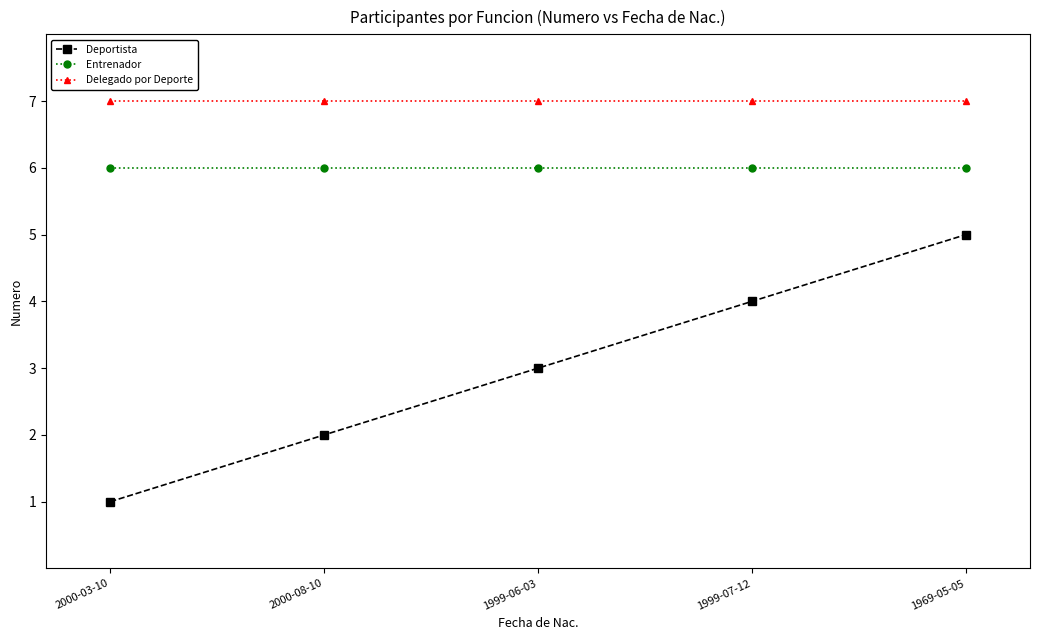

The Delegado por Deporte series shows 11 at 1999-06-03. True or false?

False